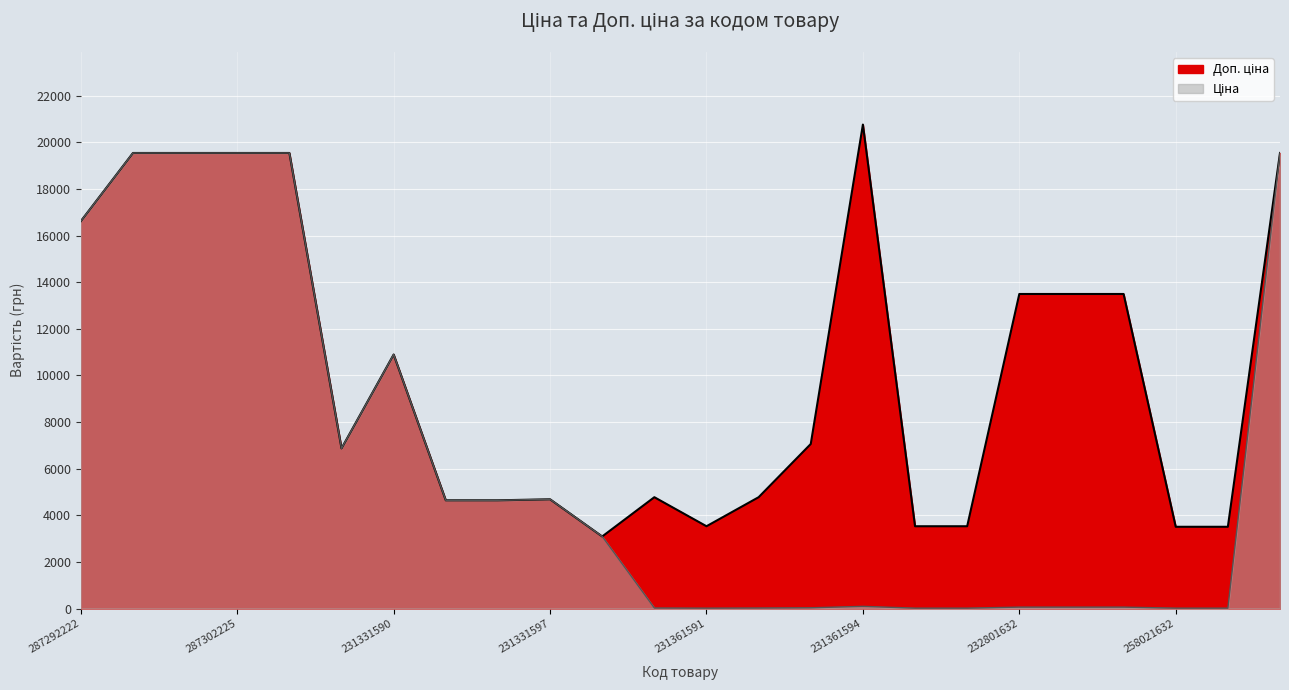

What is the smallest value displayed?

15.6